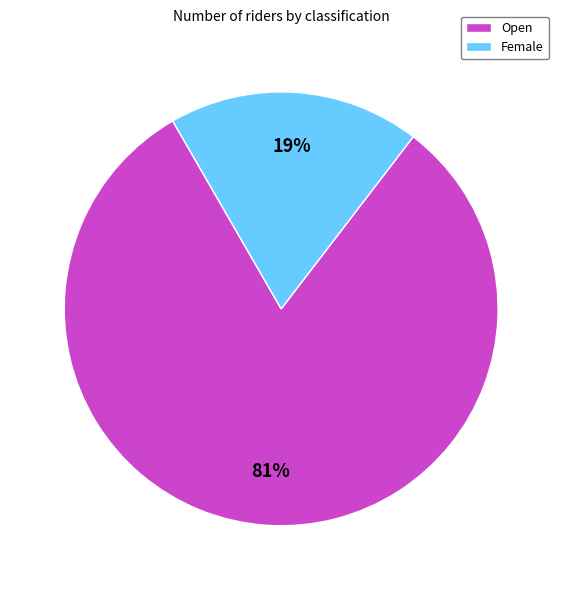

Rank the categories by value from highest to lowest.

Open, Female